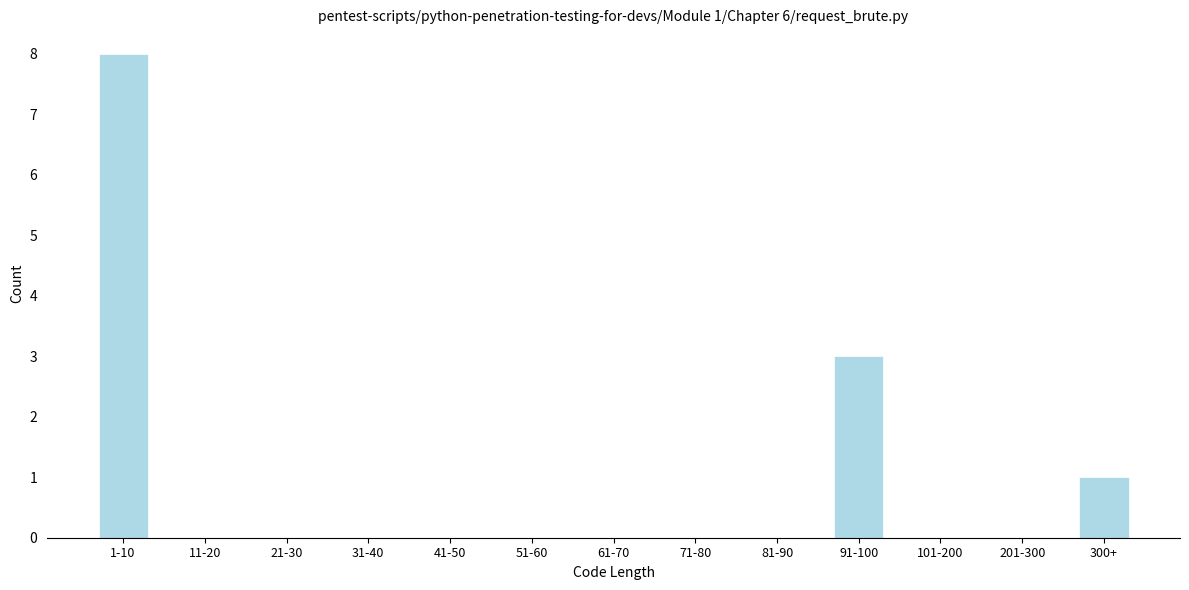

Reading left to right, extract all data points from this chart.

1-10=8	11-20=0	21-30=0	31-40=0	41-50=0	51-60=0	61-70=0	71-80=0	81-90=0	91-100=3	101-200=0	201-300=0	300+=1